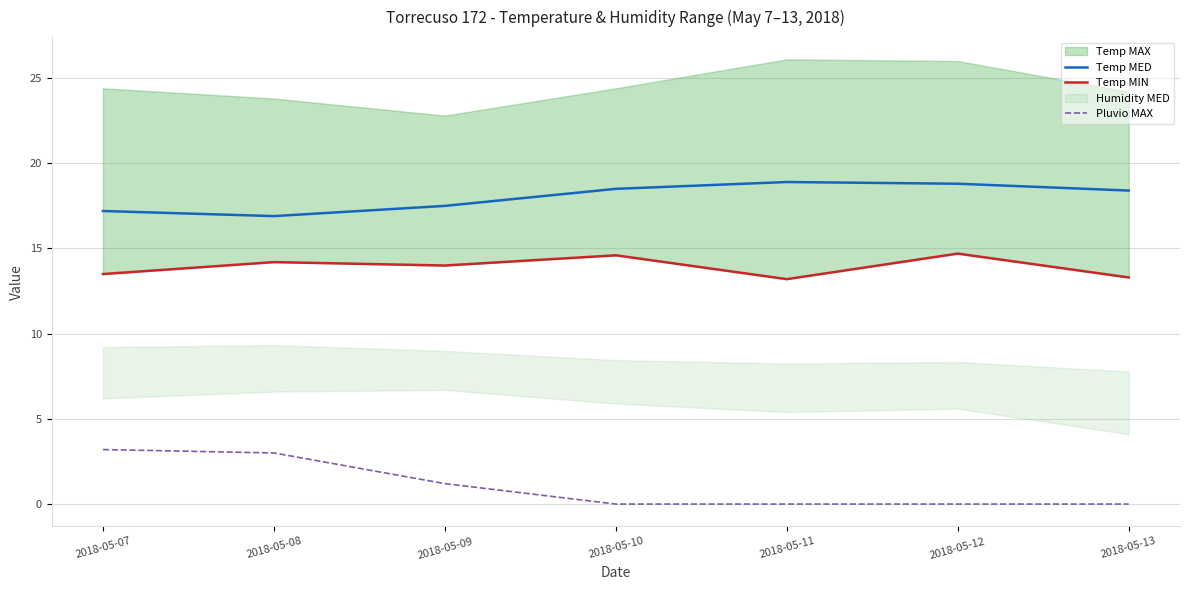

Is it true that Pluvio MAX equals 0.0 at 2018-05-12?

True